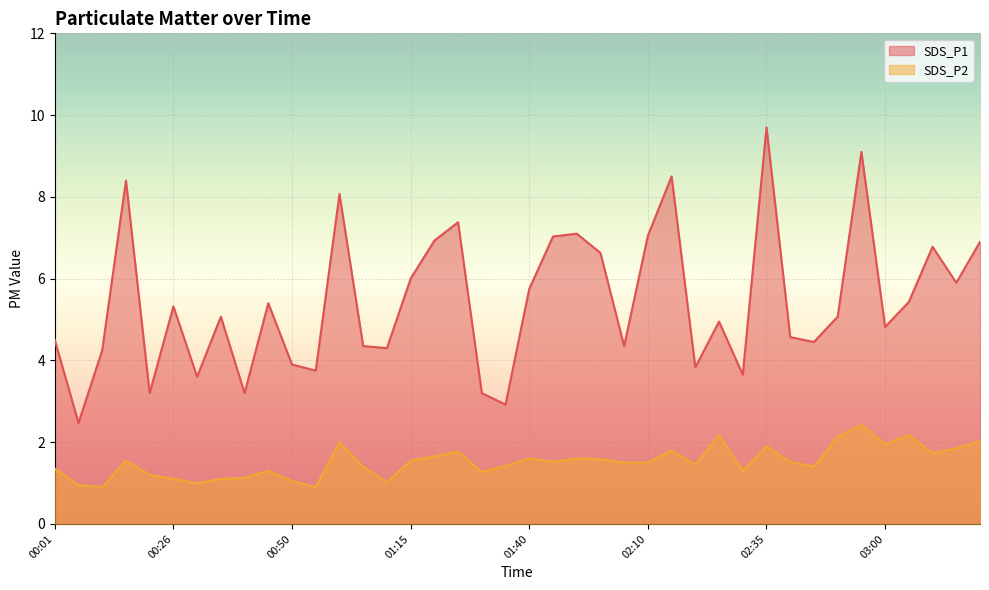

Read the SDS_P2 value at 02:10.

1.5